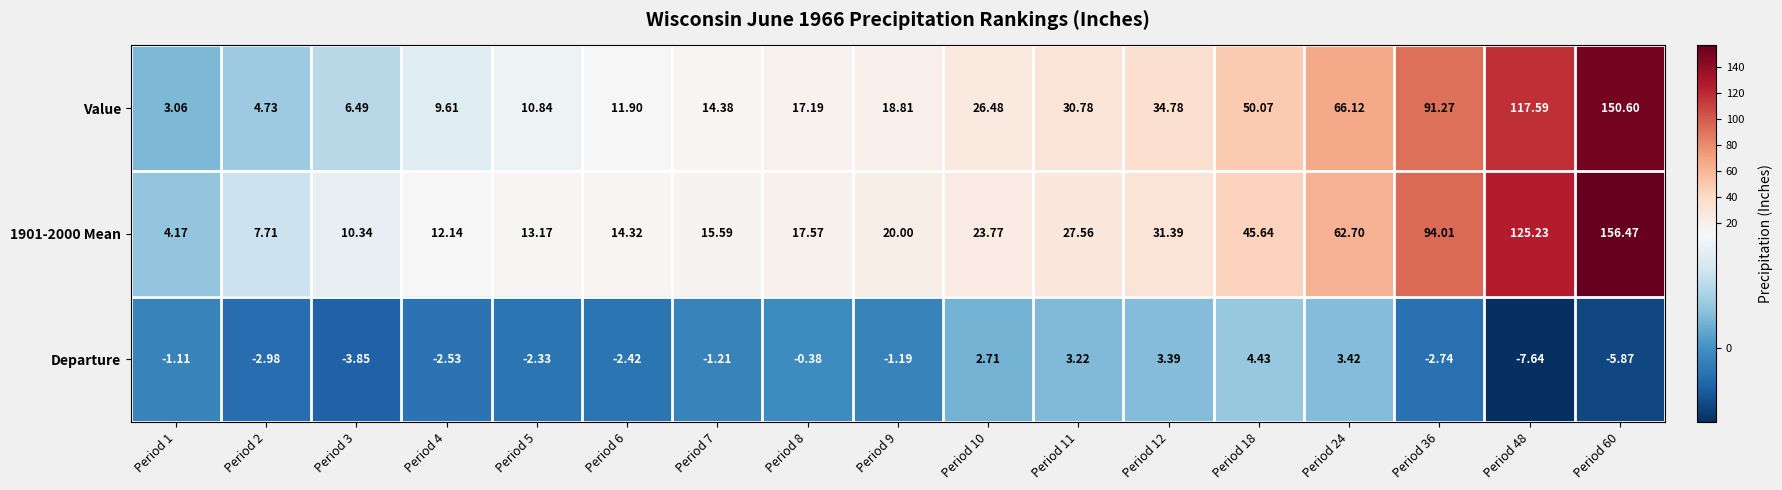

Is the value of Value at Period 24 greater than the value of Departure at Period 36?

Yes